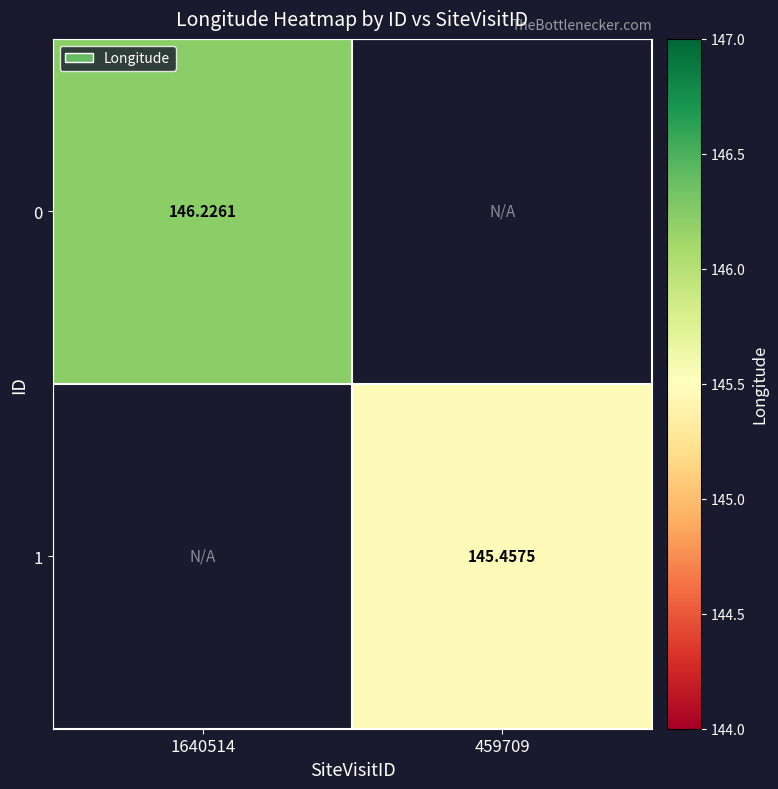

What is the total value across all series at 1640514?

146.2